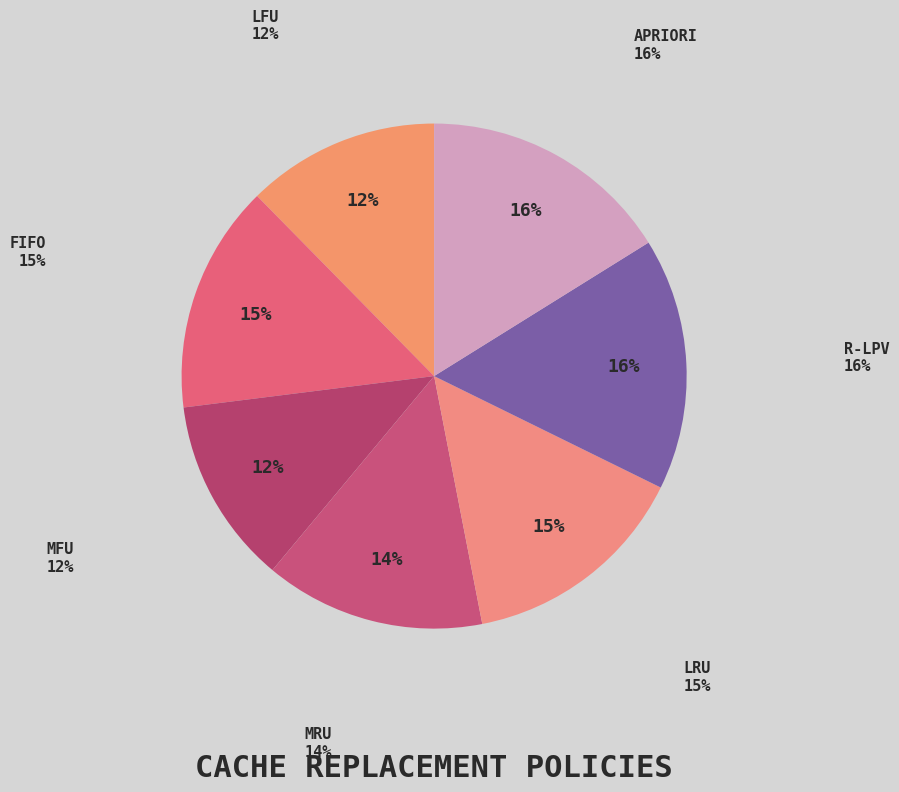

What percentage do FIFO and LFU together represent?

27.0%